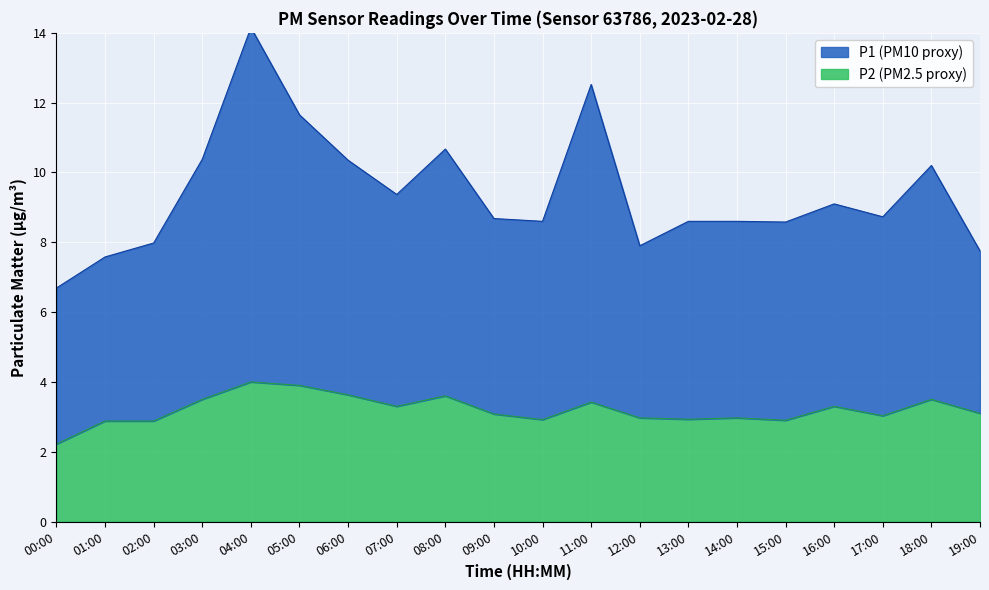

What is the label of the 15th point from the left?

14:00